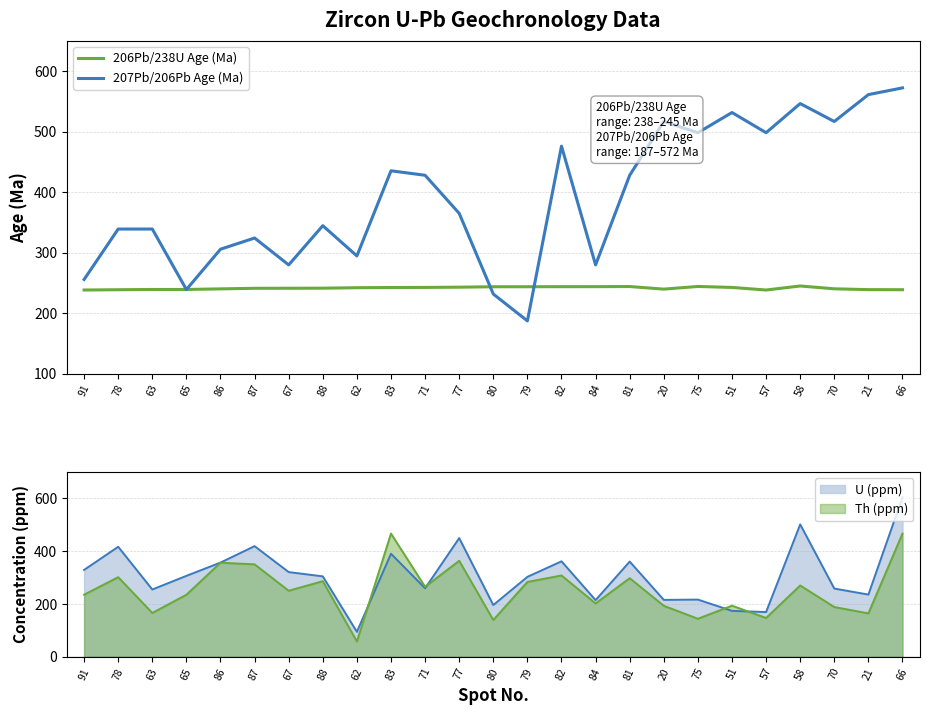

The value of 206Pb/238U Age (Ma) at 77 is 242.9. True or false?

True